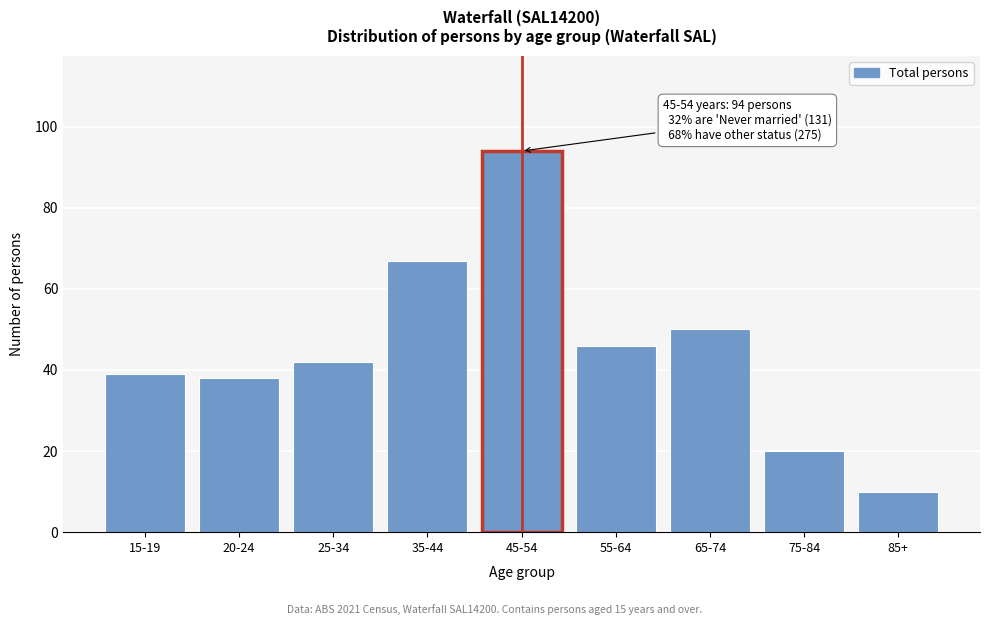

Reading left to right, what are all the values shown in this chart?

15-19=39	20-24=38	25-34=42	35-44=67	45-54=94	55-64=46	65-74=50	75-84=20	85+=10